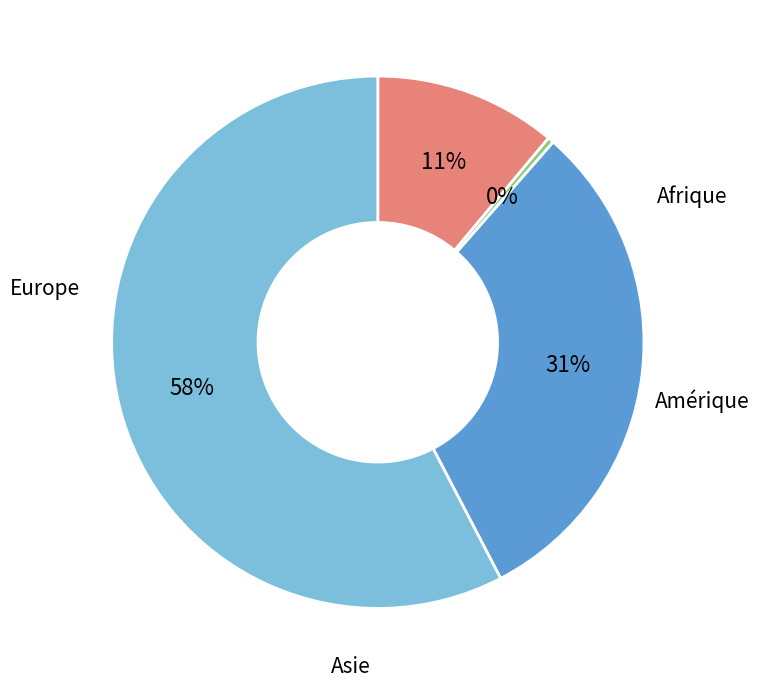

Is there any slice that represents more than half of the pie?

Yes